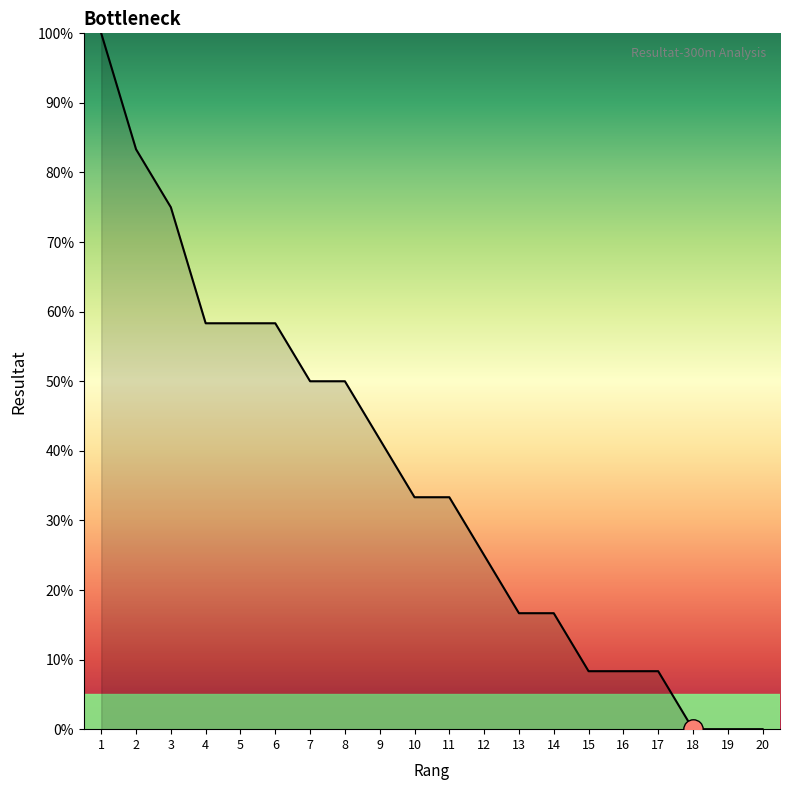

What is the difference between the second highest and minimum values?

83.3